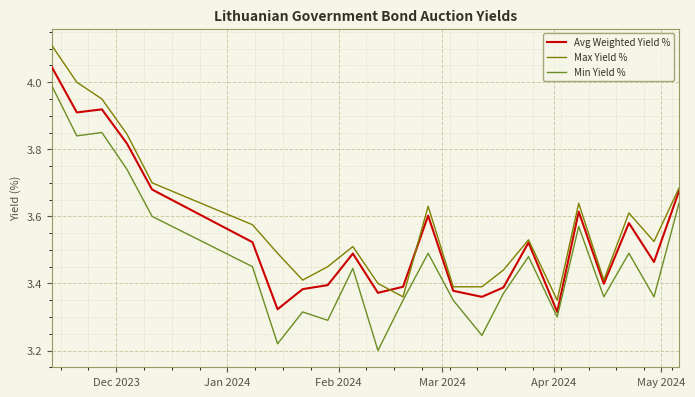

List the series in order of their peak value, highest first.

Max Yield %, Avg Weighted Yield %, Min Yield %